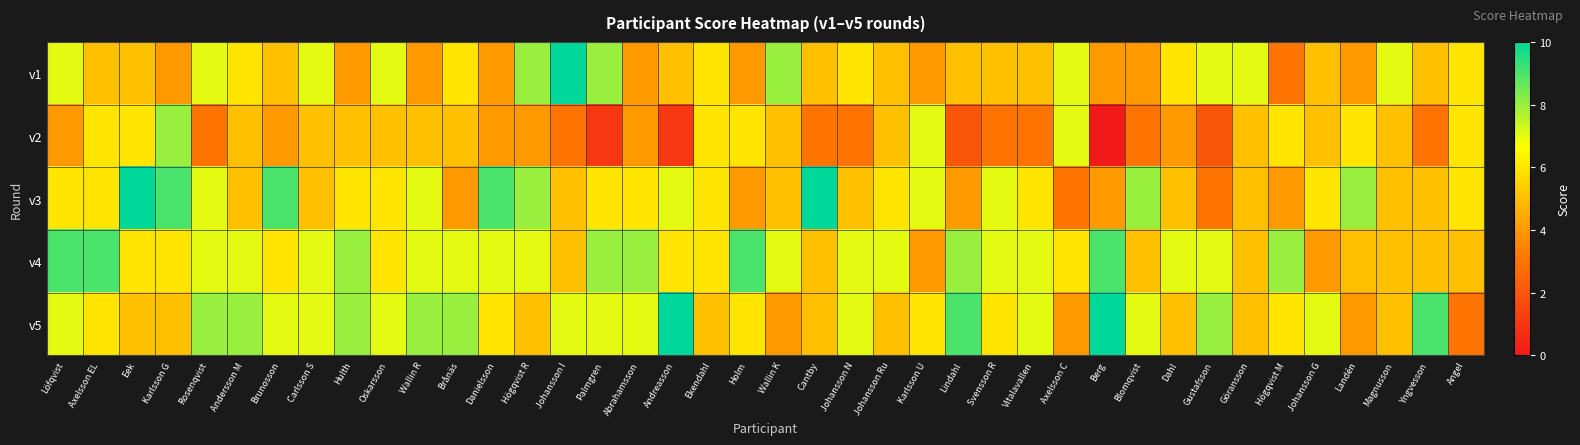

Between Svensson R and Högqvist M, which series saw the biggest shift?

v2